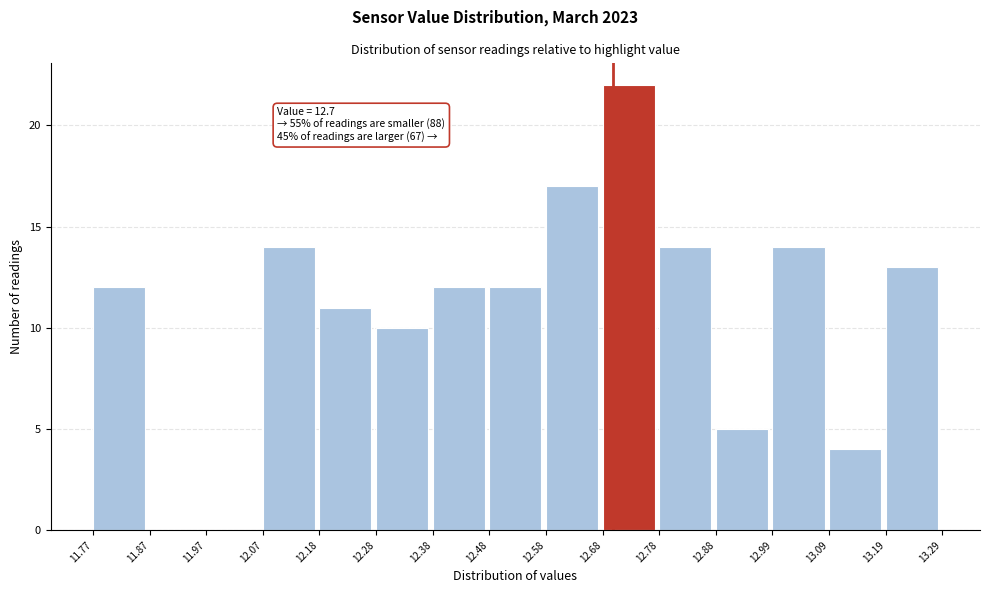

Which range on the x-axis has the tallest bar?

12.68 to 12.78